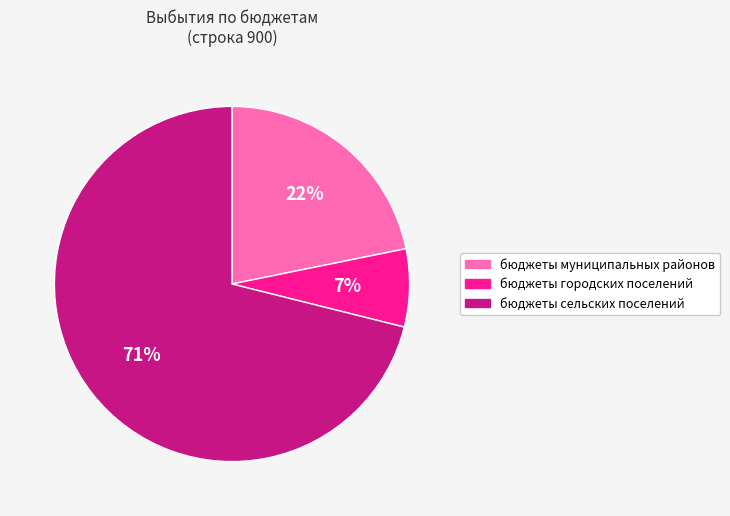

True or false: бюджеты городских поселений accounts for 7% of the total.

True